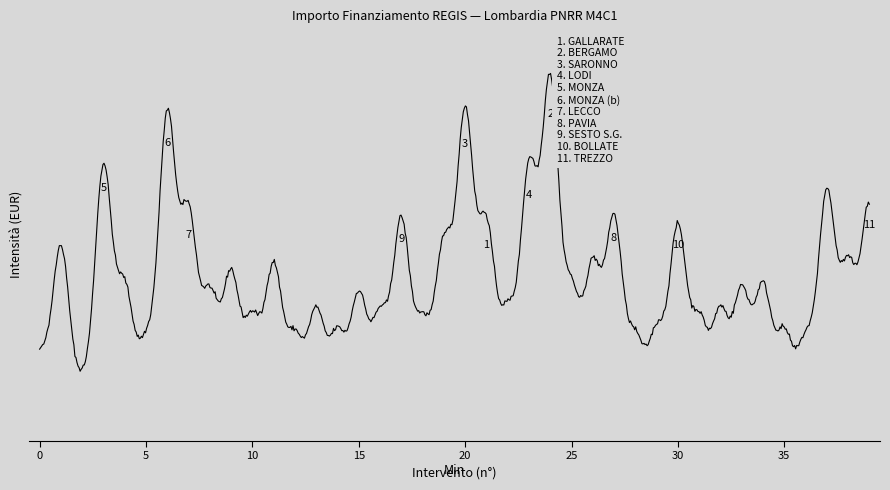

Is this an area chart (filled region under the line)?

No